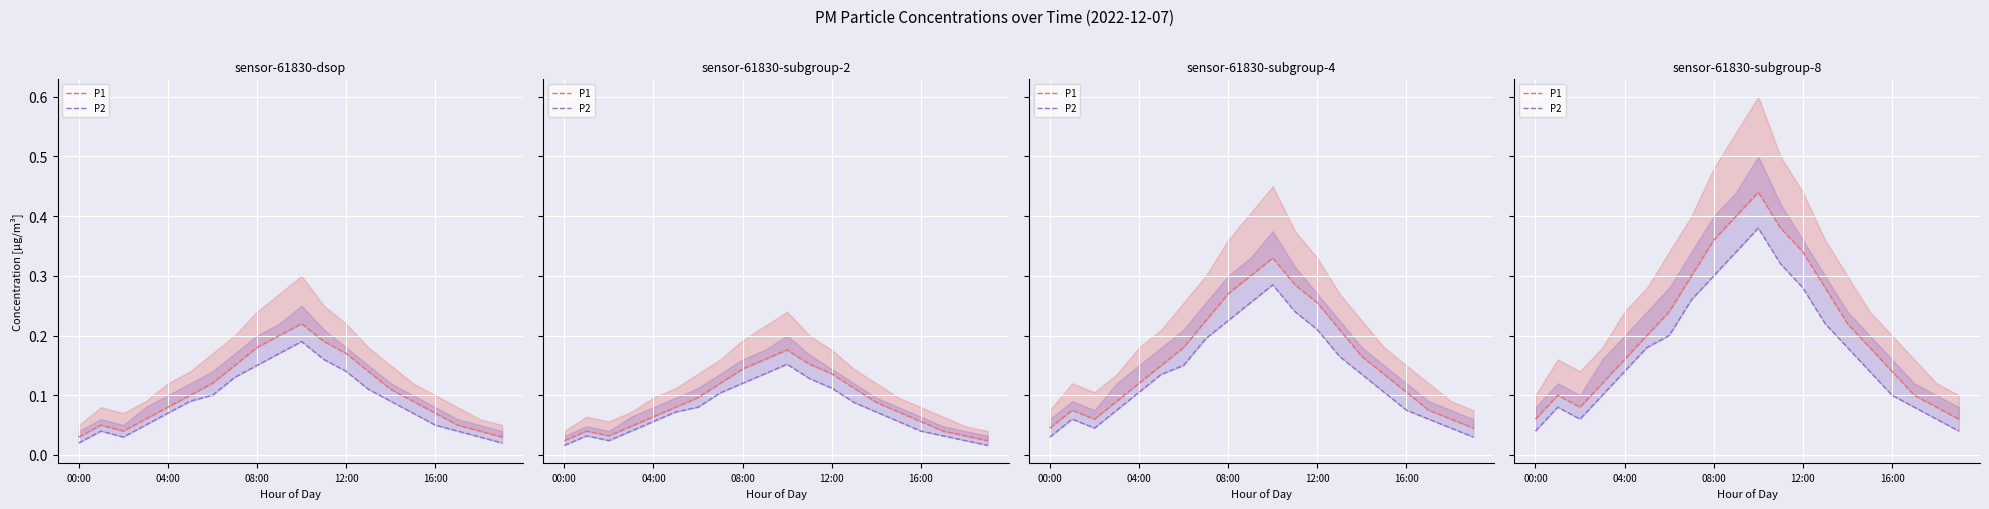

What are all the series names shown in the legend?

P1, P2